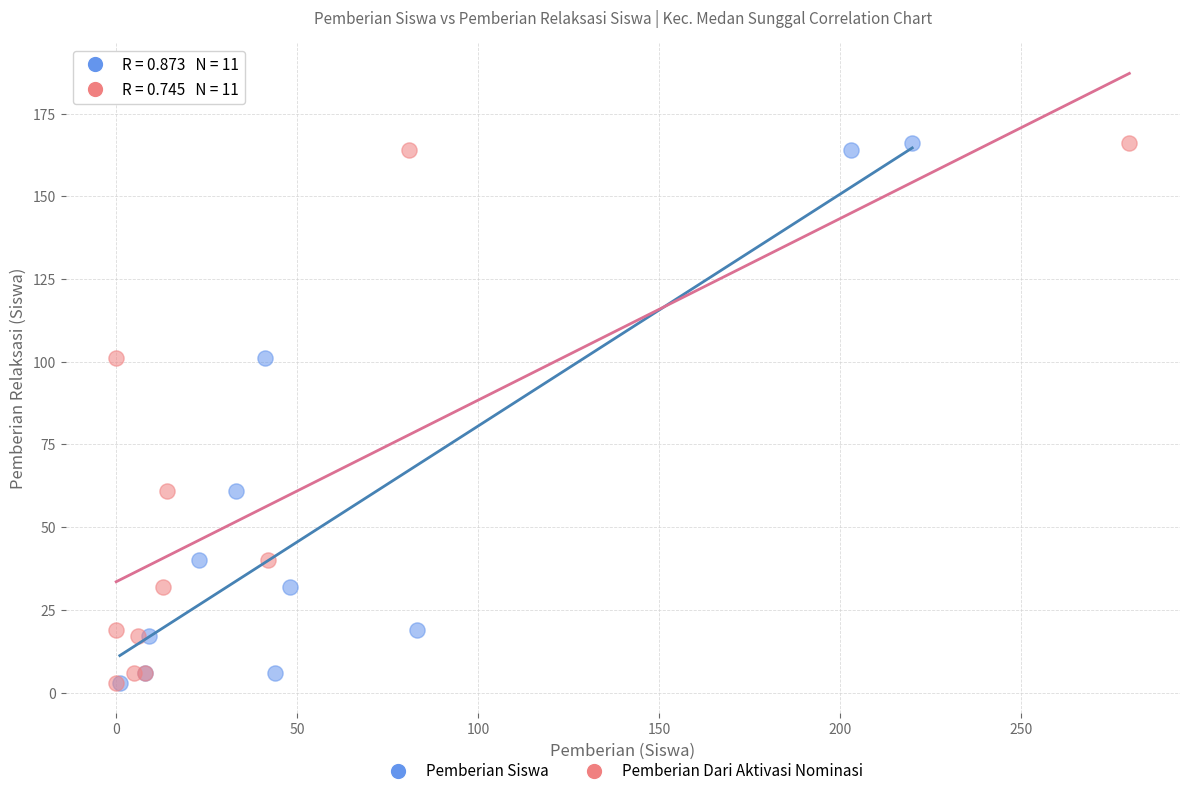

What are all the series names shown in the legend?

Pemberian Siswa, Pemberian Dari Aktivasi Nominasi